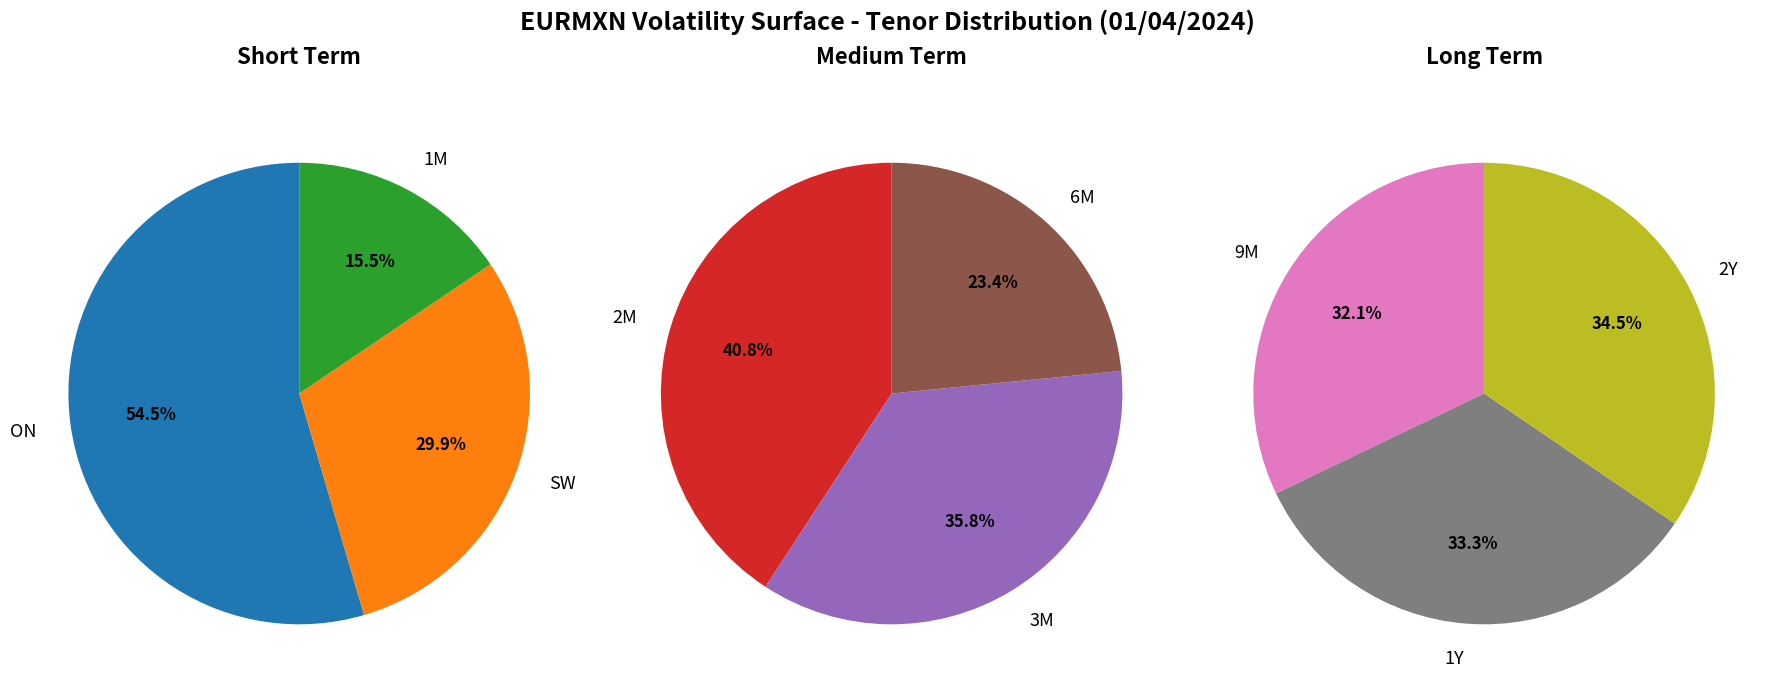

How many segments does this pie chart have?

9